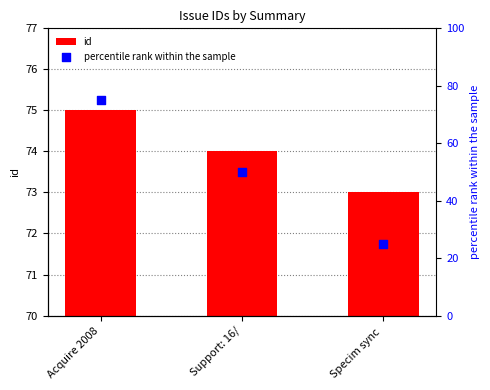

What is the total value across all series at Support: 16/?

124